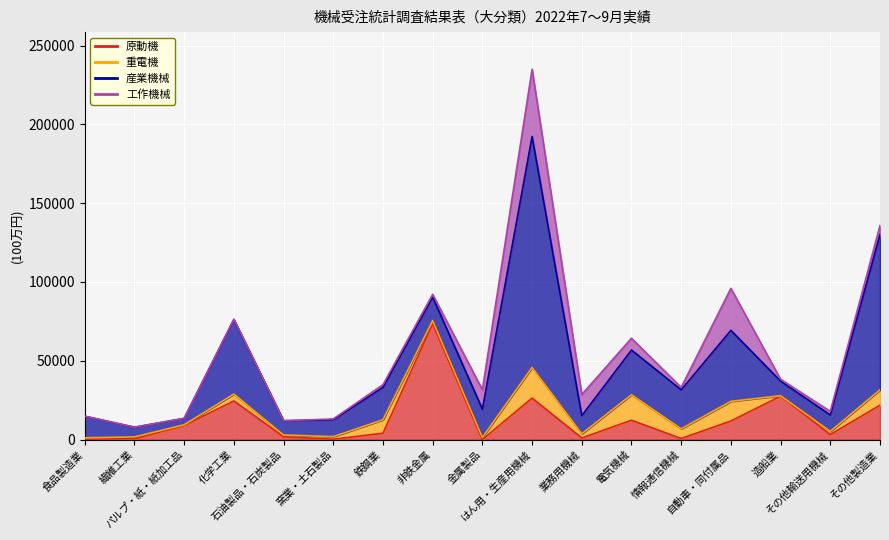

How many interior local peaks does the 原動機 series have?

5